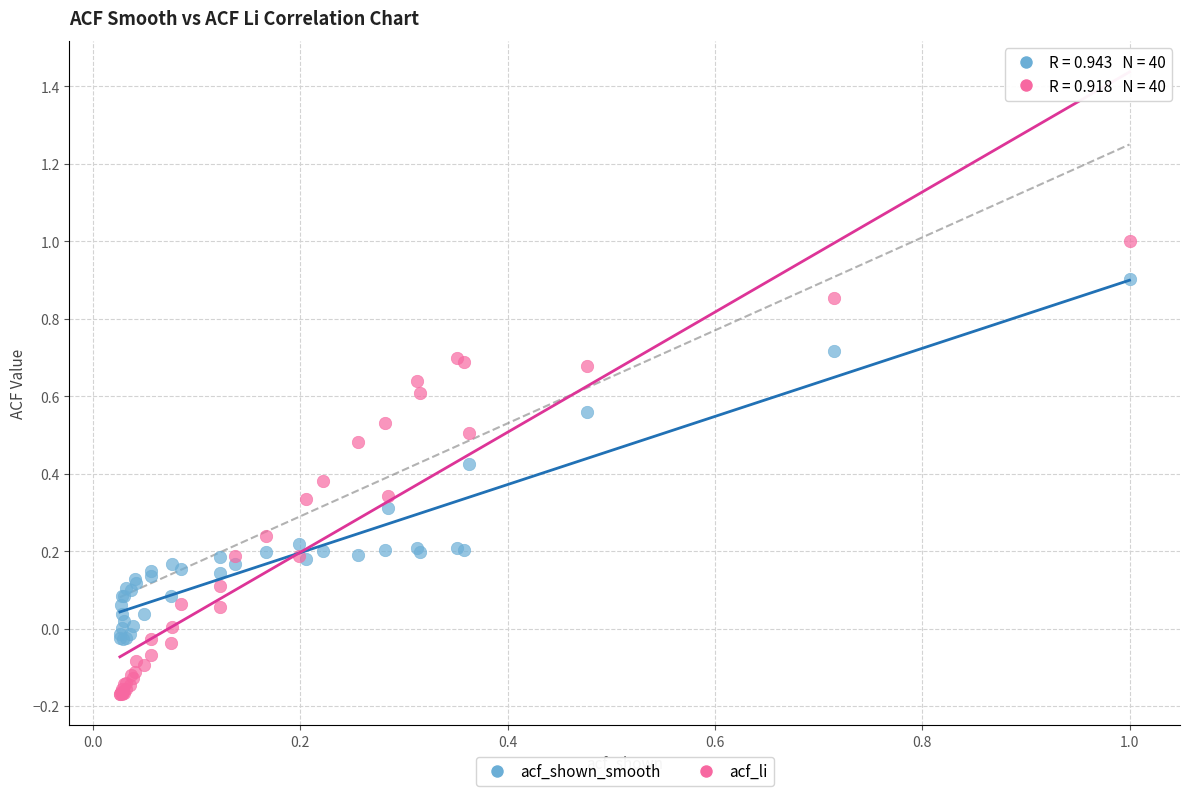

Which series reaches the minimum Y coordinate?

acf_li